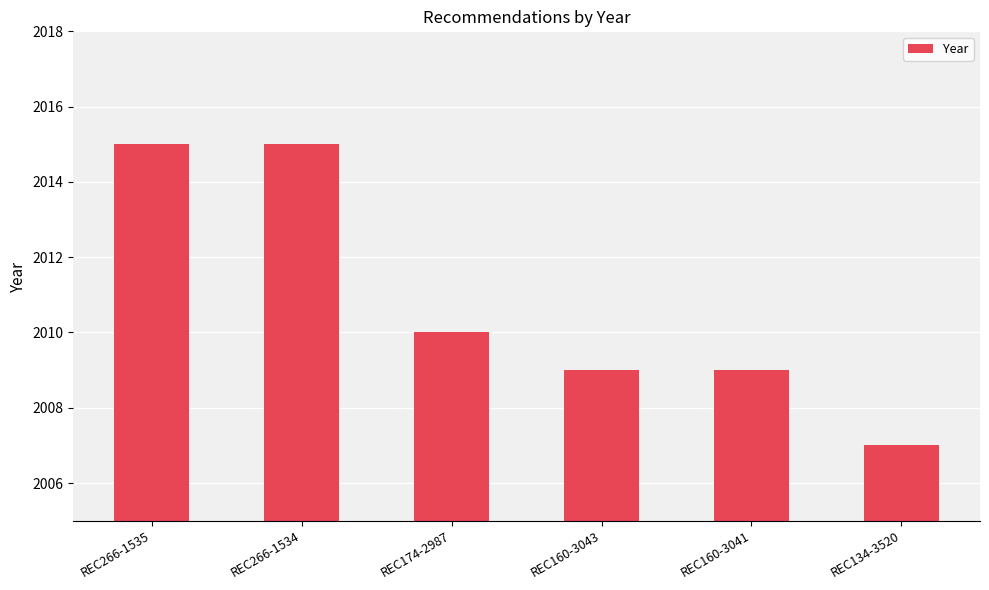

What is the minimum value shown in the chart?

2007